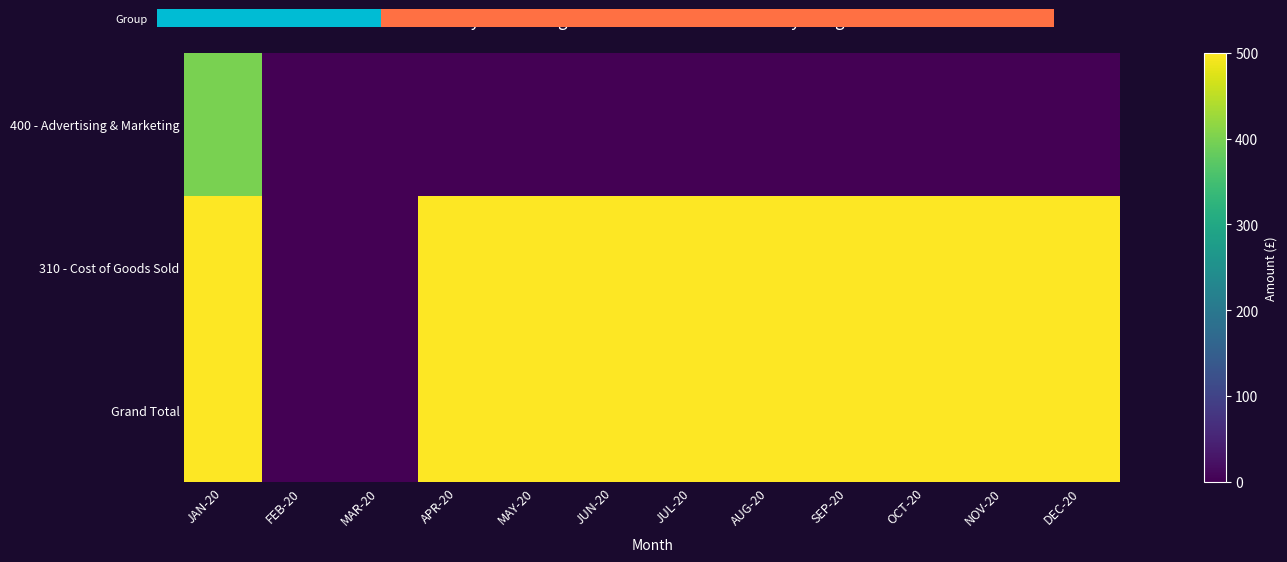

List the series in order of their peak value, lowest first.

Group, 310 - Cost of Goods Sold, Grand Total